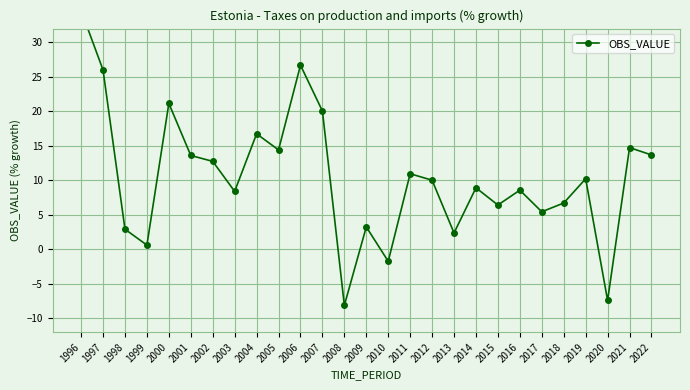

True or false: the data has more than 1 interior local peaks.

True